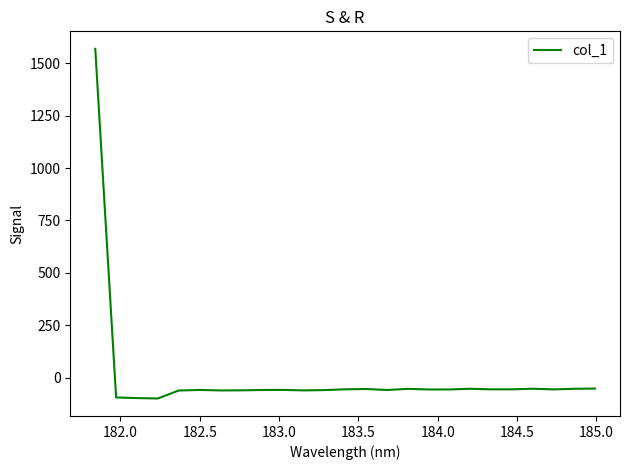

What is the smallest value displayed?

-99.0